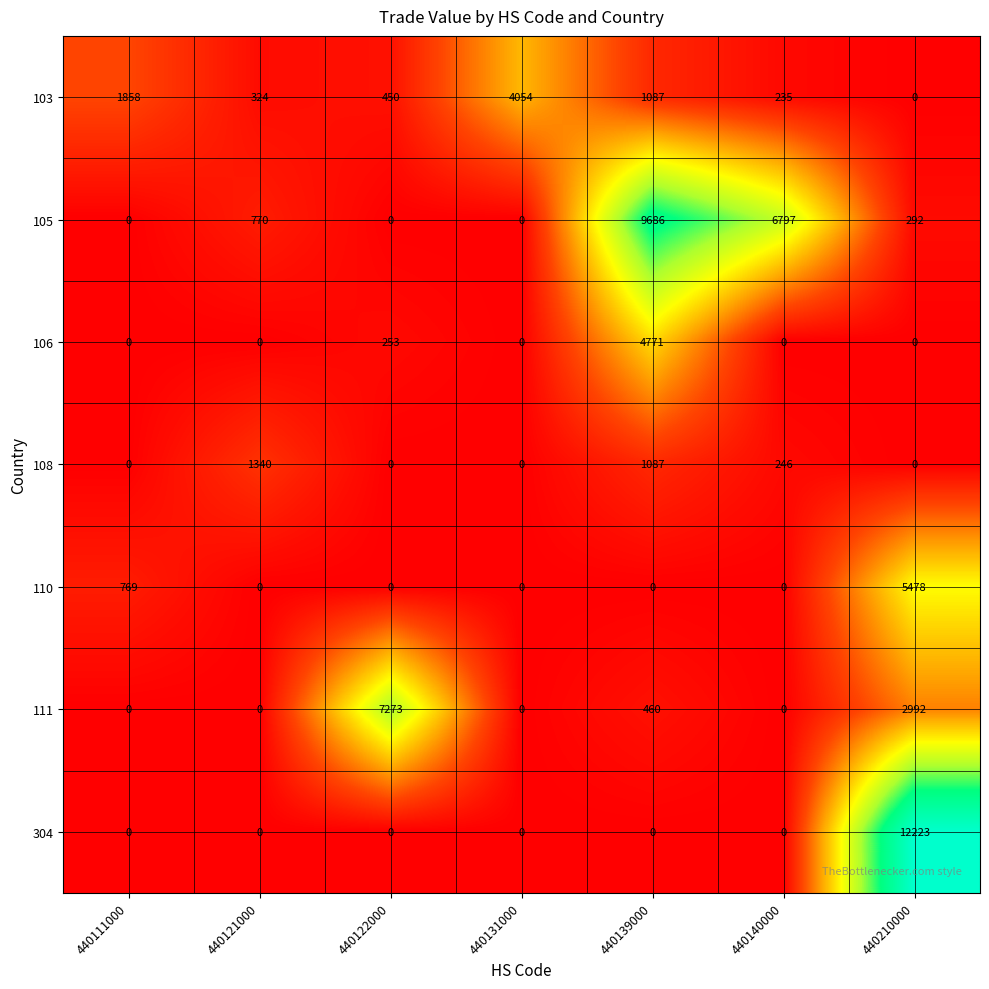

The value of 103 at 440131000 is 1762. True or false?

False